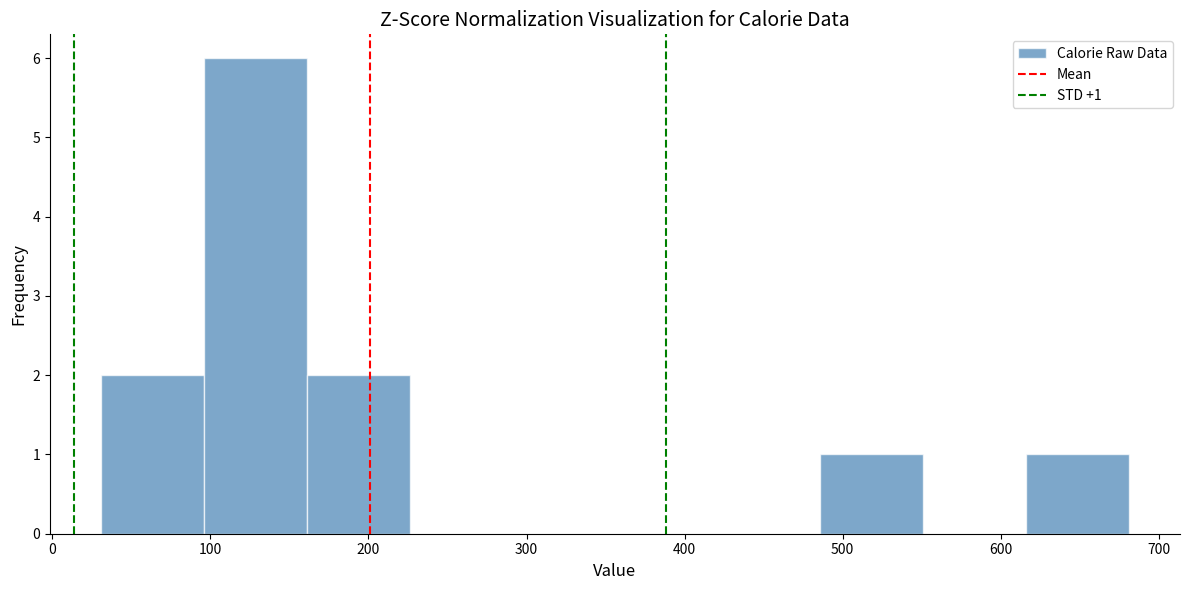

Over which range of the x-axis is the bar tallest?

96 to 161